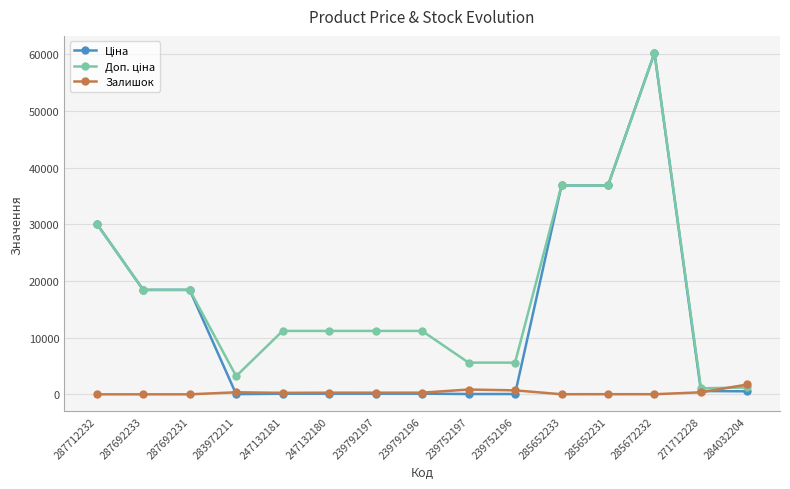

Is this an area chart (filled region under the line)?

No